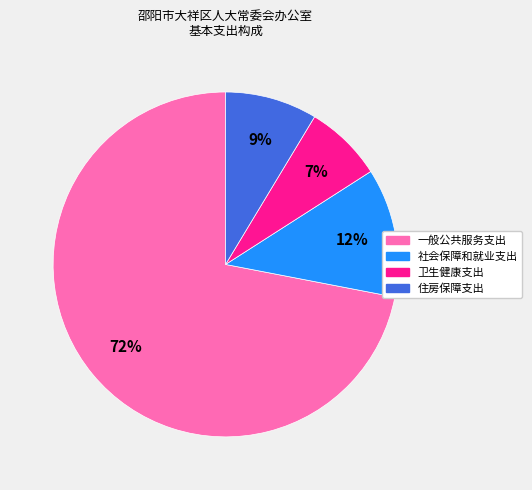

Is it true that 一般公共服务支出 is 72% of the pie?

True